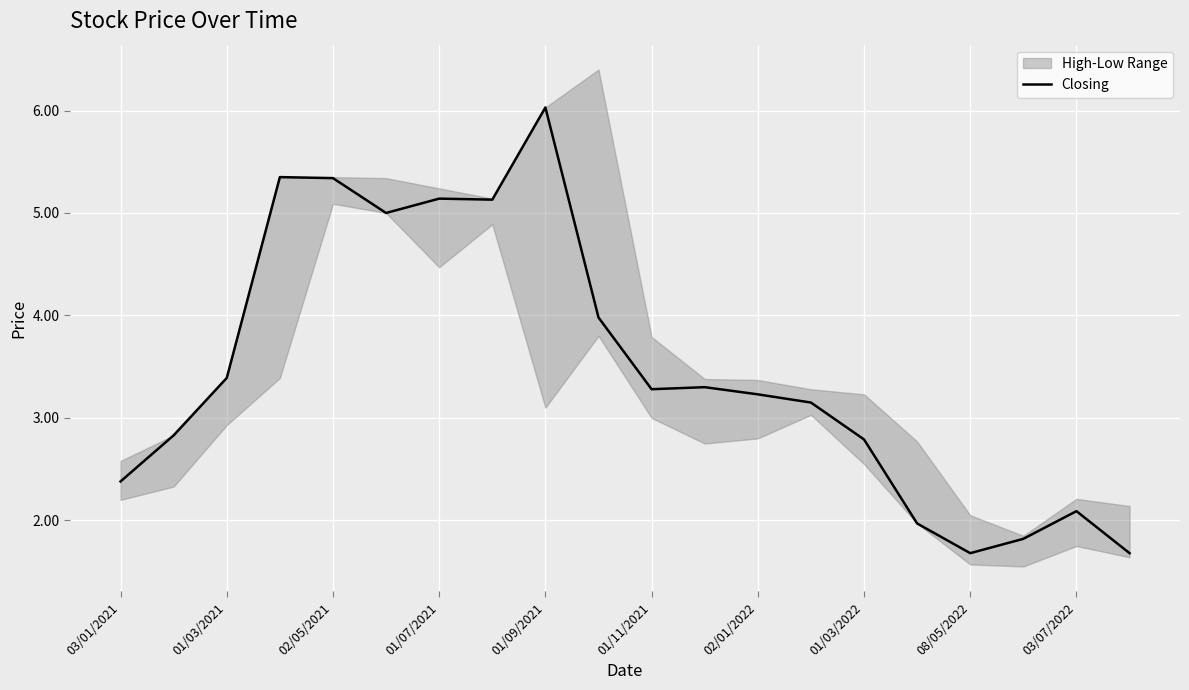

The Closing series shows 3.3 at 01/11/2021. True or false?

True